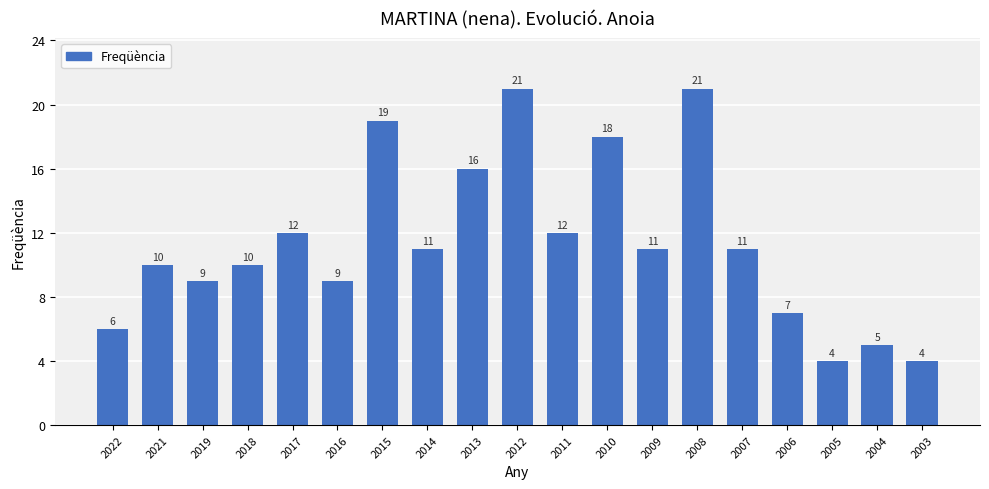

Reading left to right, extract all data points from this chart.

6	10	9	10	12	9	19	11	16	21	12	18	11	21	11	7	4	5	4